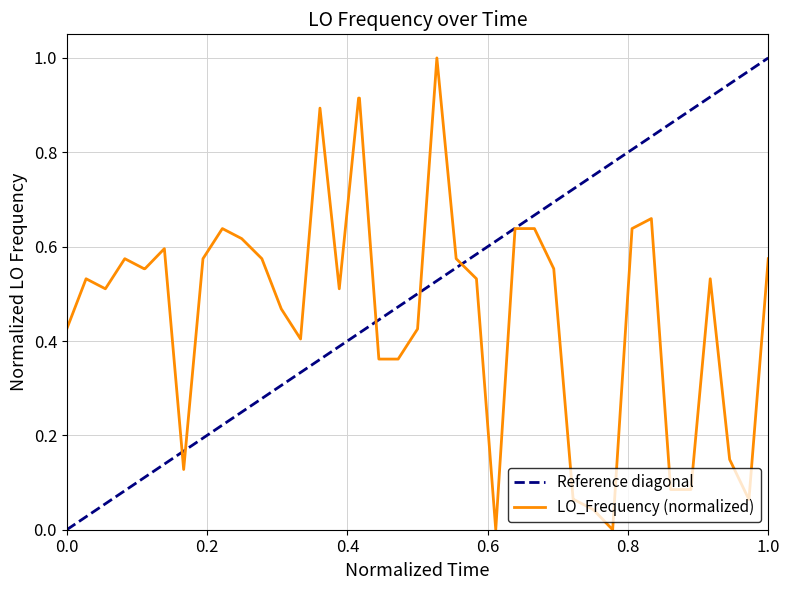

What is the maximum value for LO_Frequency (normalized)?

1.0